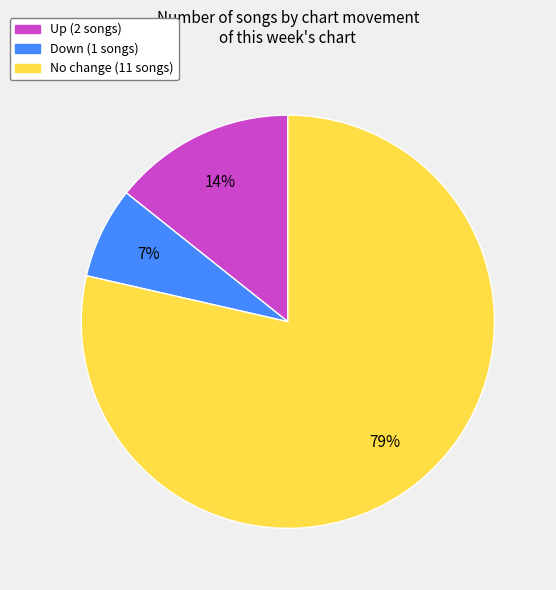

To the nearest percent, what is the average slice percentage?

33%